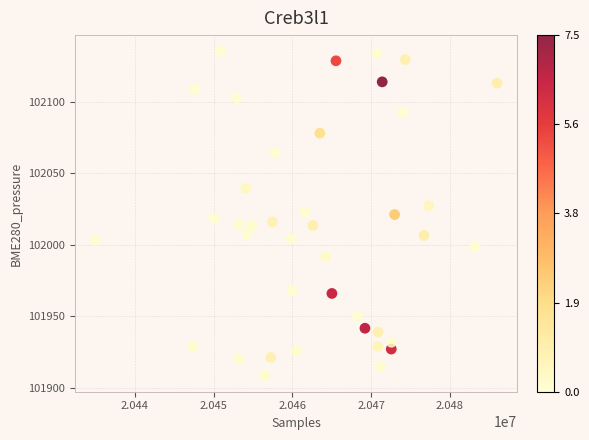

What is the range of Y values (max minus min)?

226.9